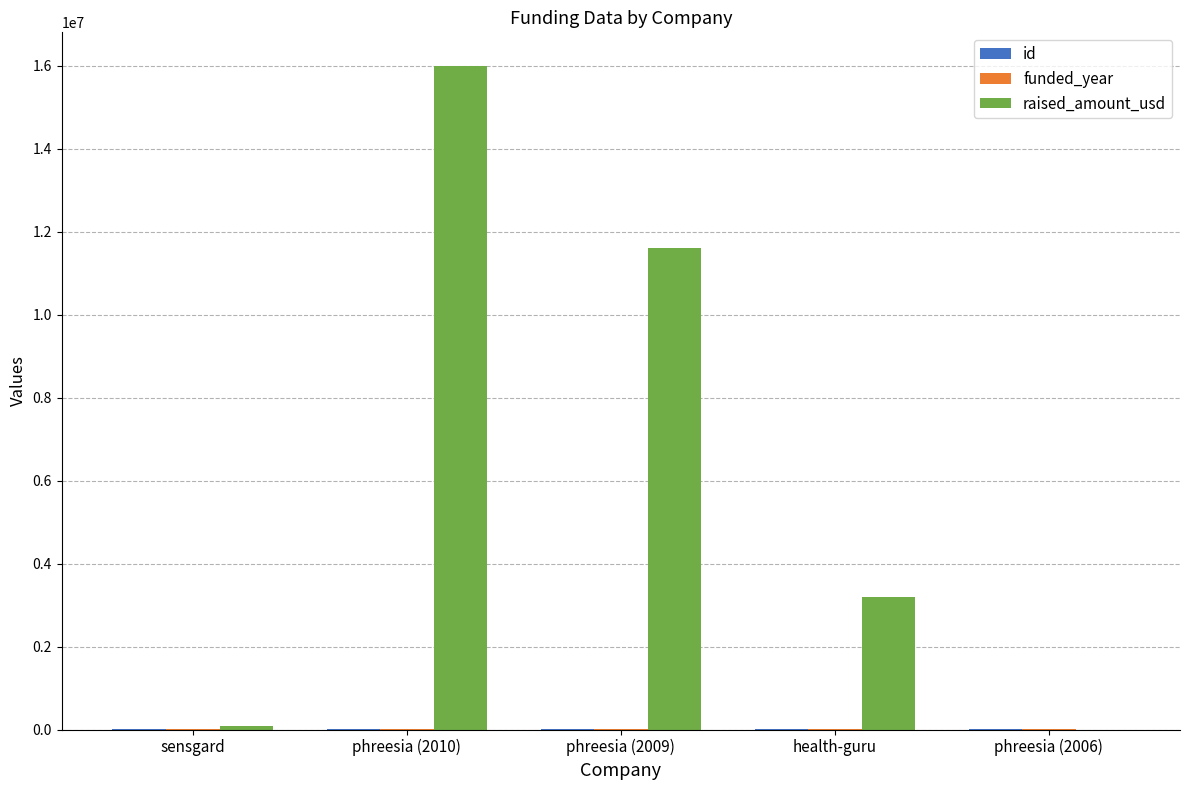

Which series has the largest range (max minus min)?

raised_amount_usd